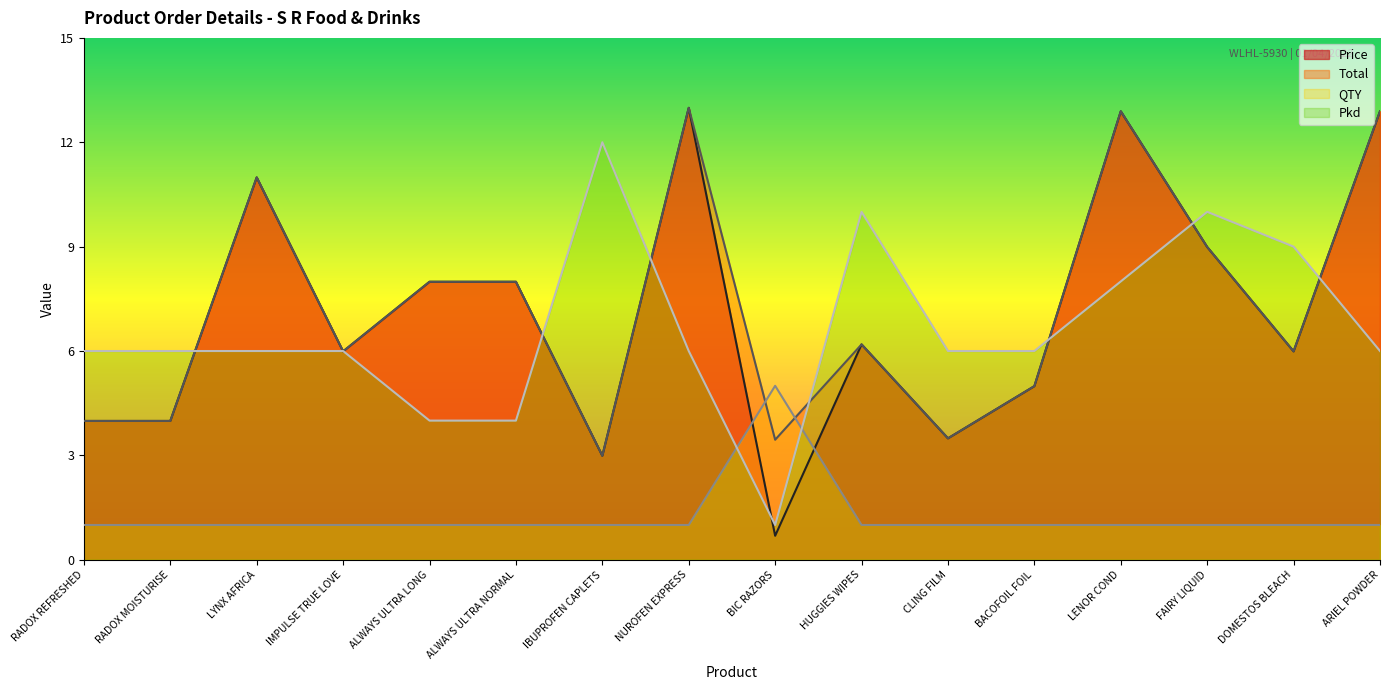

Rank the categories by QTY value from highest to lowest.

BIC RAZORS, RADOX REFRESHED, RADOX MOISTURISE, LYNX AFRICA, IMPULSE TRUE LOVE, ALWAYS ULTRA LONG, ALWAYS ULTRA NORMAL, IBUPROFEN CAPLETS, NUROFEN EXPRESS, HUGGIES WIPES, CLING FILM, BACOFOIL FOIL, LENOR COND, FAIRY LIQUID, DOMESTOS BLEACH, ARIEL POWDER